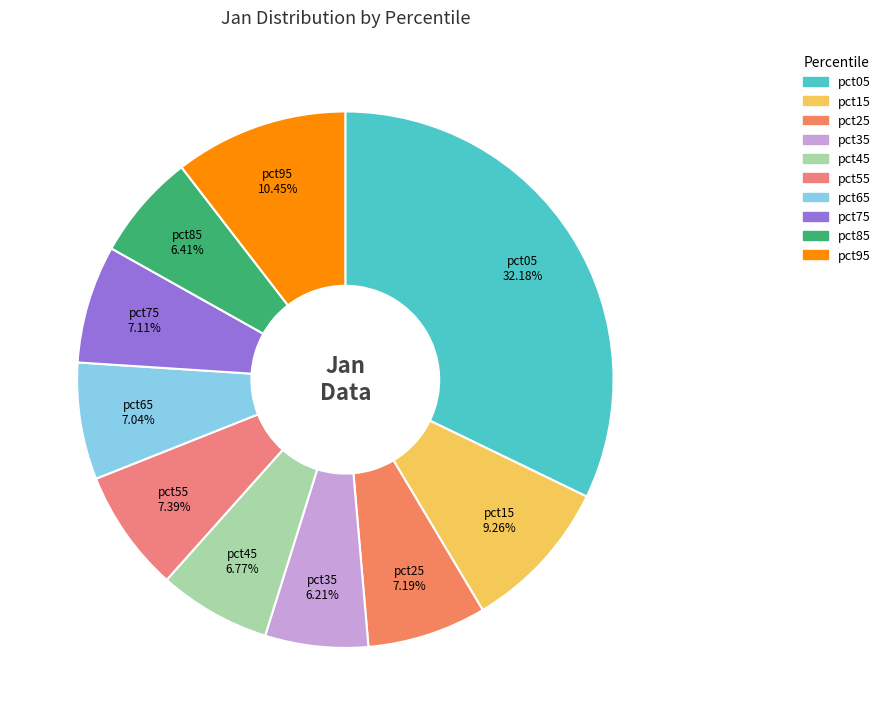

Which category has the biggest portion of the pie?

pct05